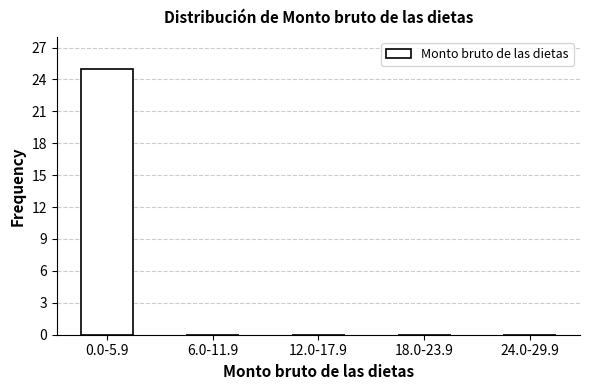

Reading right to left, transcribe all the data shown in this chart.

24.0-29.9=0	18.0-23.9=0	12.0-17.9=0	6.0-11.9=0	0.0-5.9=25